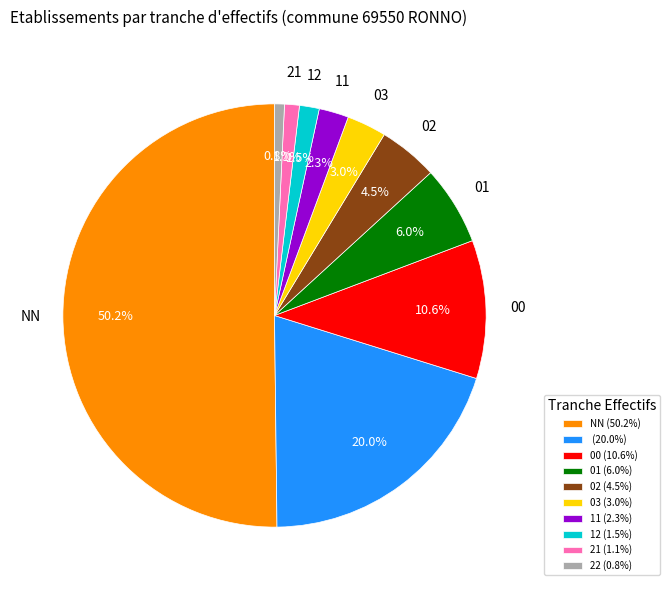

Which category has the biggest portion of the pie?

NN (50.2%)